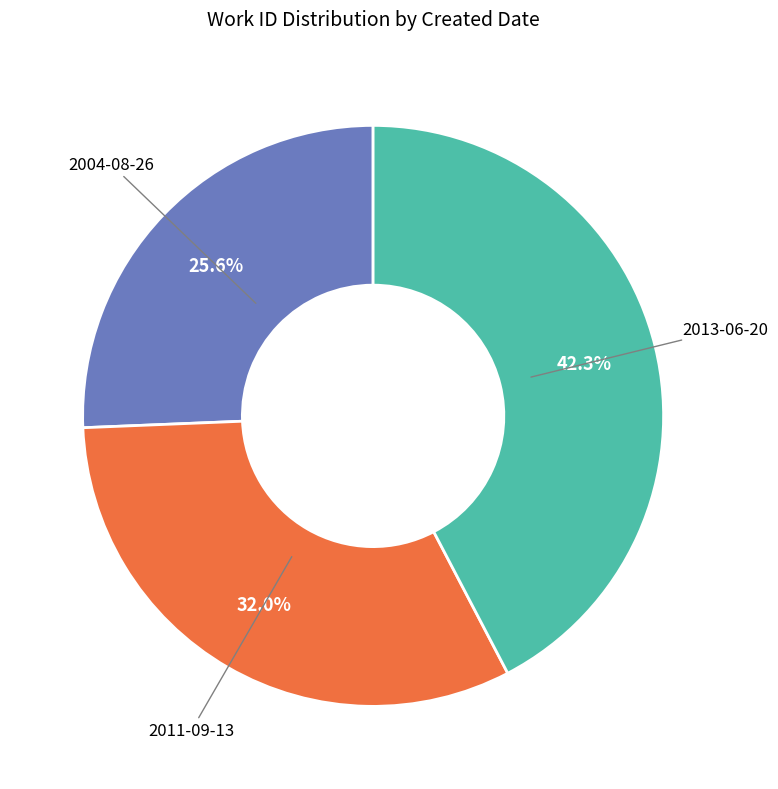

To the nearest percent, what is the average slice percentage?

33%